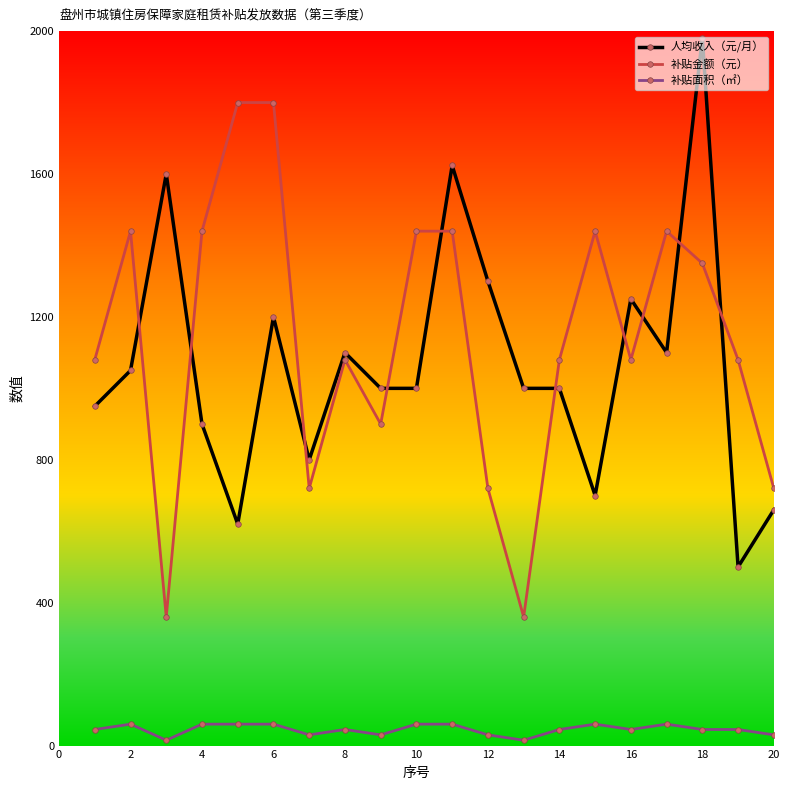

True or false: 人均收入（元/月） and 补贴金额（元） cross at least once.

True